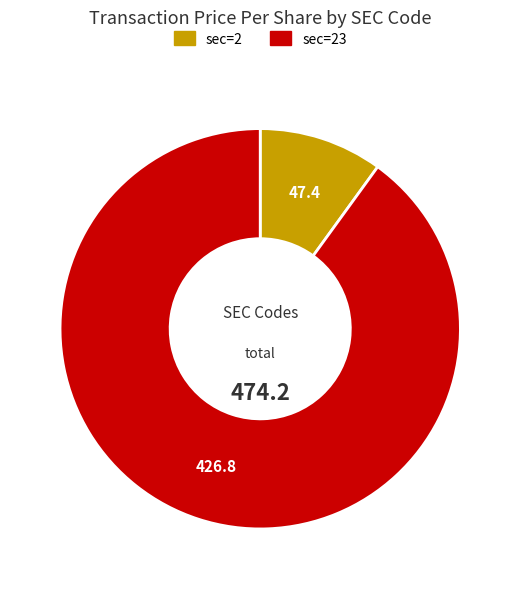

Is there any slice that represents more than half of the pie?

Yes